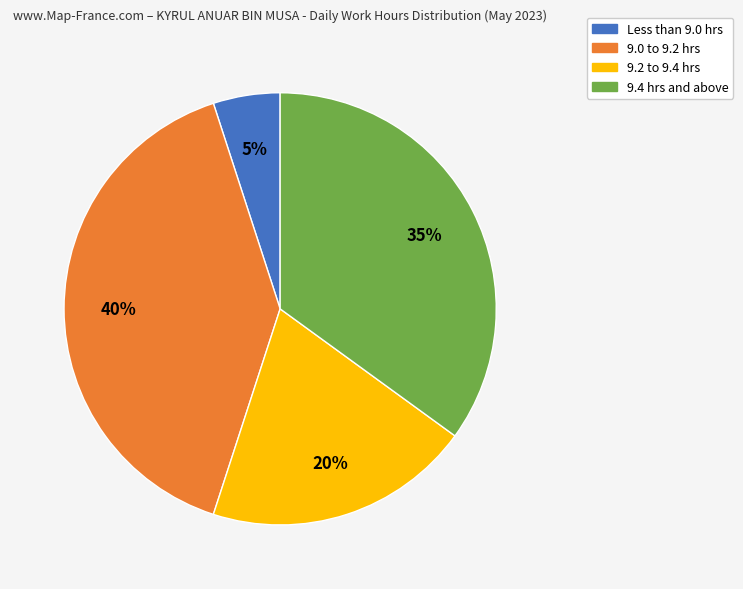

Does any single category account for the majority?

No